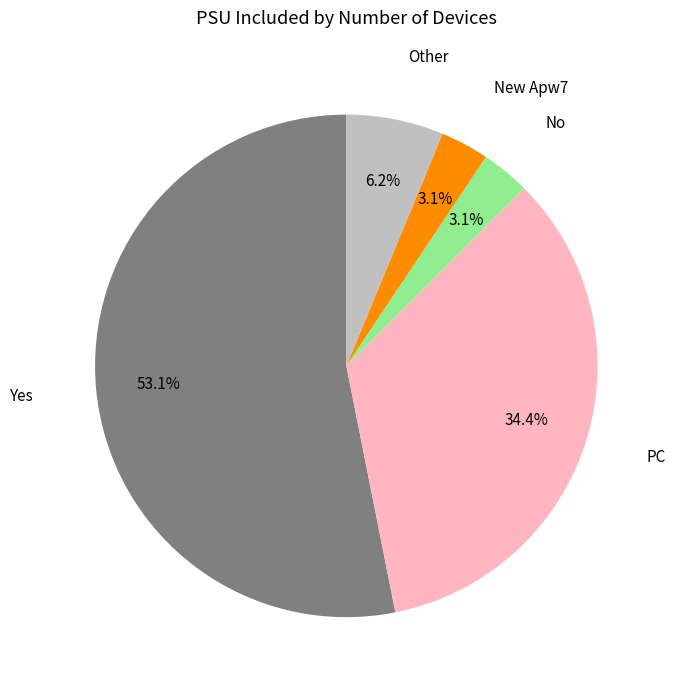

Does any single category account for the majority?

Yes